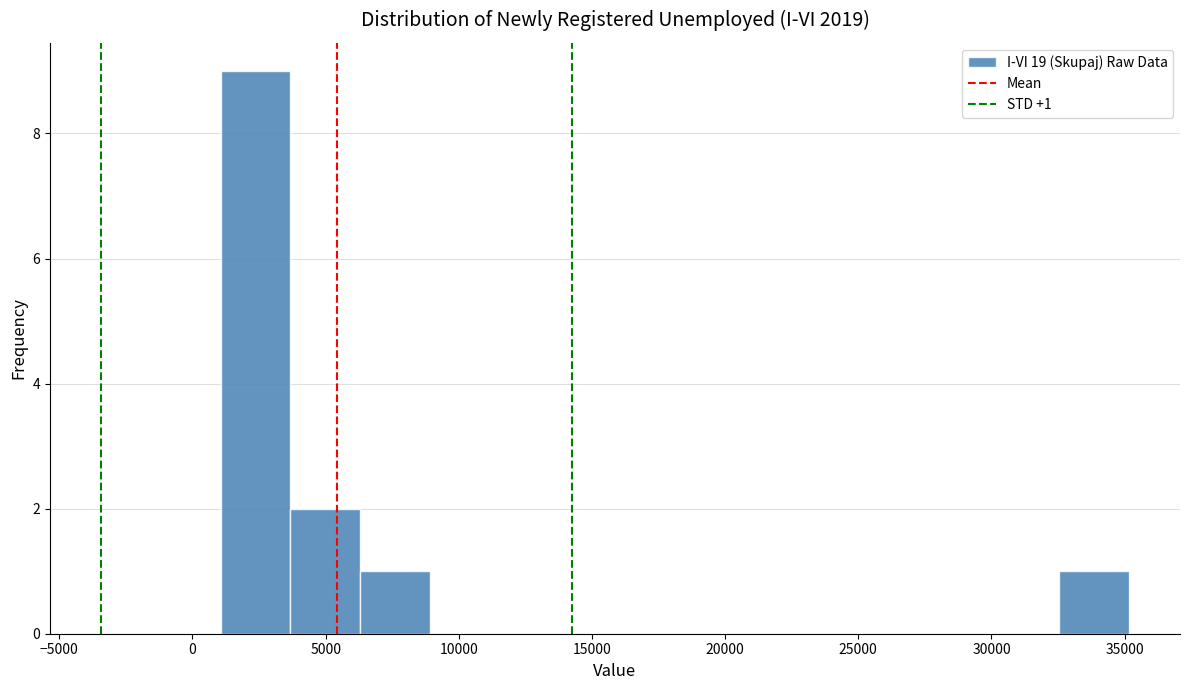

Over which range of the x-axis is the bar tallest?

1000 to 3500